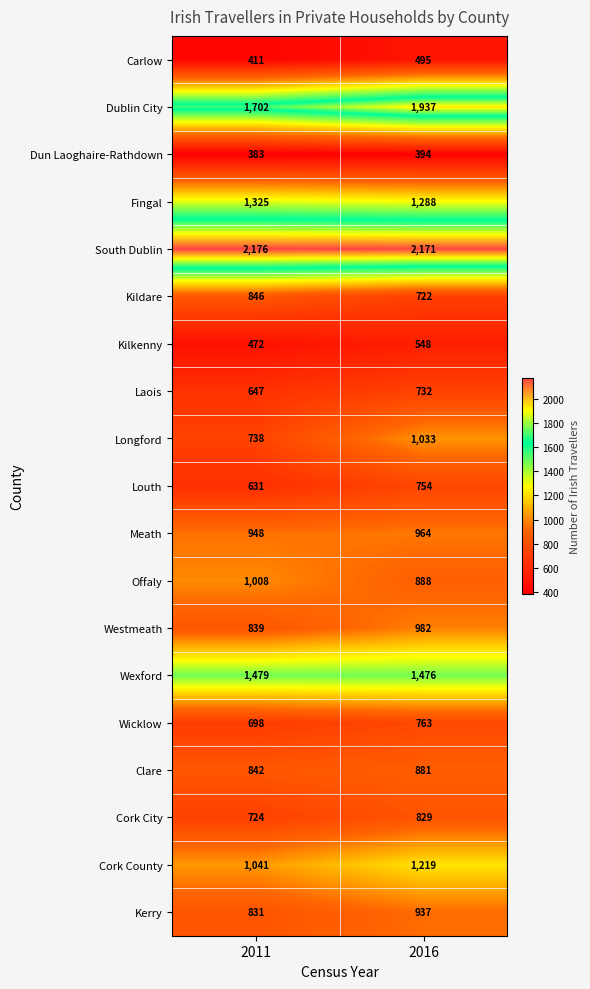

What is the sum of all South Dublin values?

4347